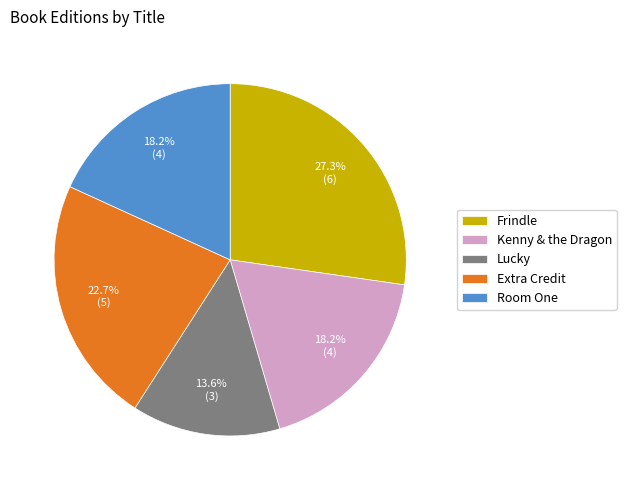

To the nearest percent, what is the combined percentage of Lucky and Kenny & the Dragon?

32%